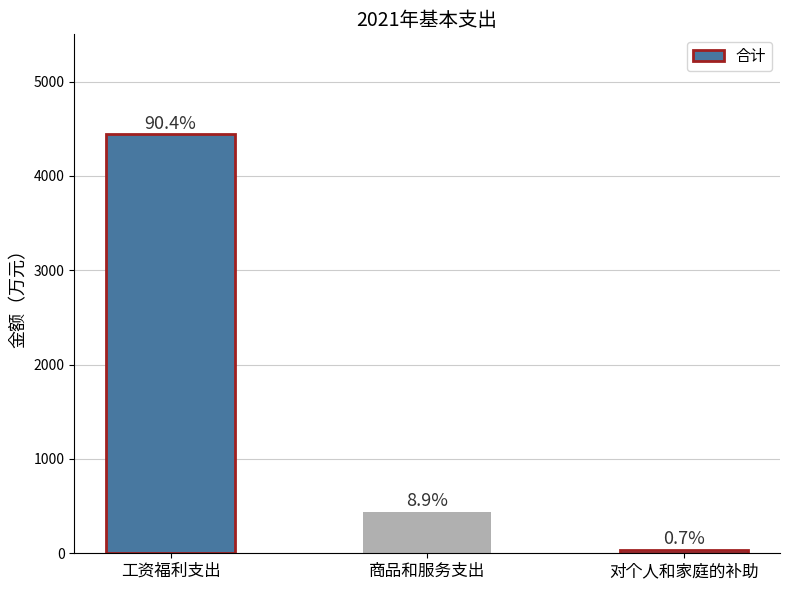

At which category does the chart reach its minimum across all series?

对个人和家庭的补助